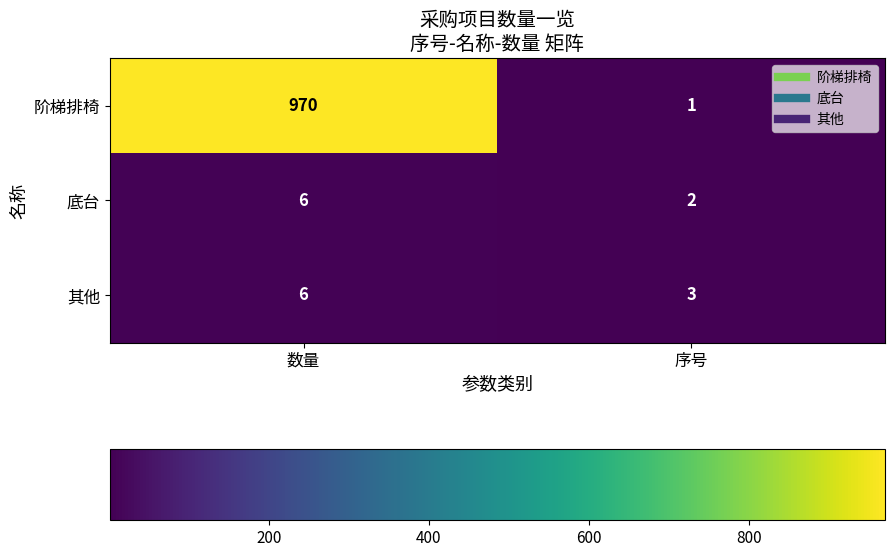

What is the greatest value displayed?

970